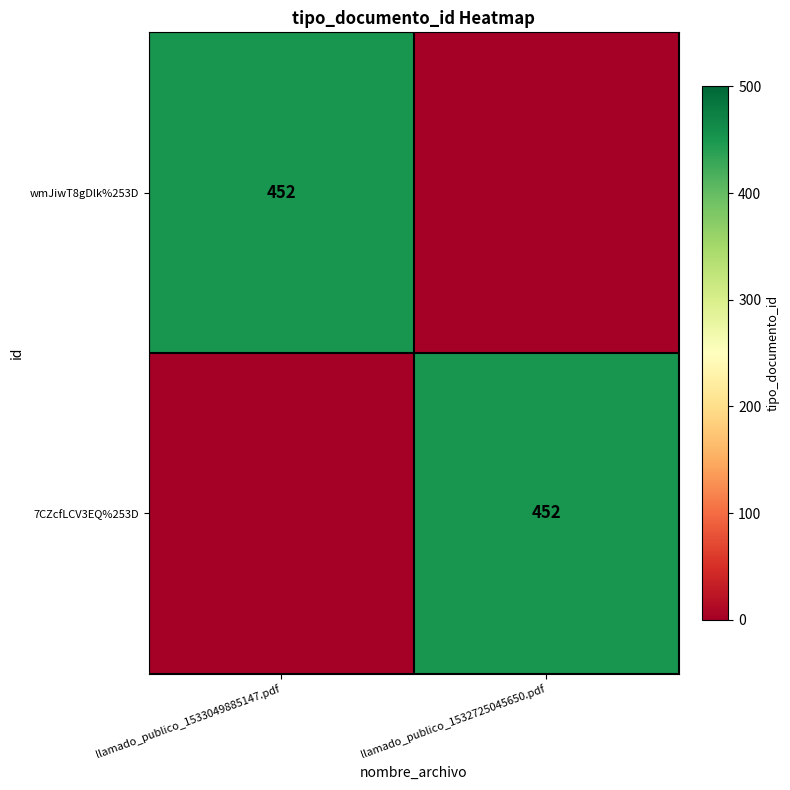

The value of wmJiwT8gDlk%253D at llamado_publico_1533049885147.pdf is 452. True or false?

True